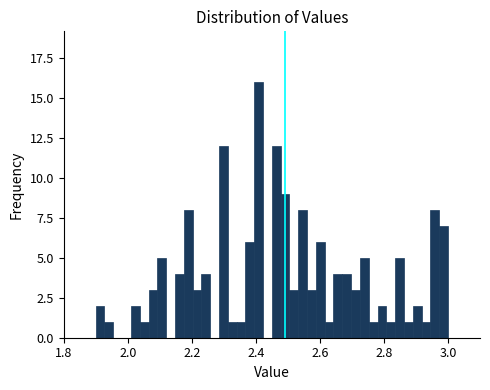

Read against the x-axis, roughly where is the centre of the tallest bar?

2.40